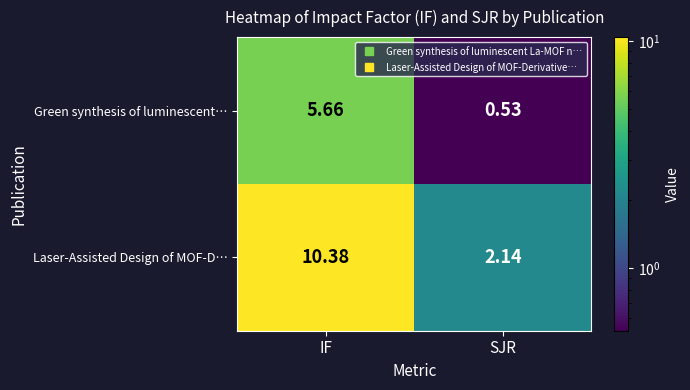

List the series in order of their overall mean, highest first.

Laser-Assisted Design of MOF-D…, Green synthesis of luminescent…